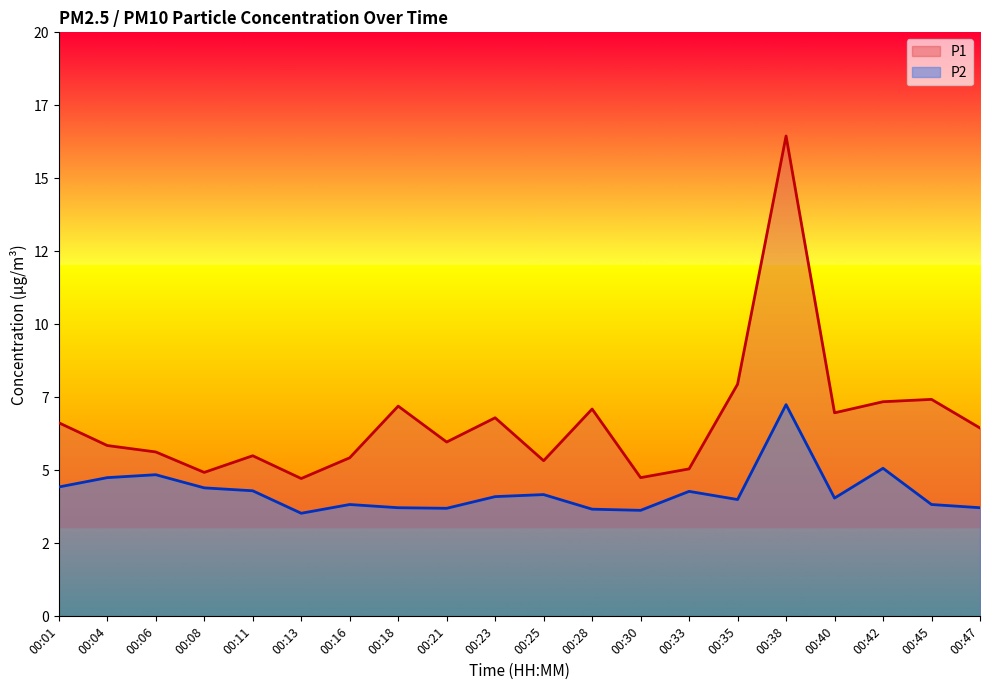

Reading left to right, extract all data points from this chart.

P1: 6.6	5.8	5.6	4.9	5.5	4.7	5.4	7.2	6.0	6.8	5.3	7.1	4.8	5.0	8.0	16.4	7.0	7.3	7.4	6.5
P2: 4.4	4.8	4.8	4.4	4.3	3.5	3.8	3.7	3.7	4.1	4.2	3.7	3.6	4.3	4.0	7.2	4.0	5.1	3.8	3.7